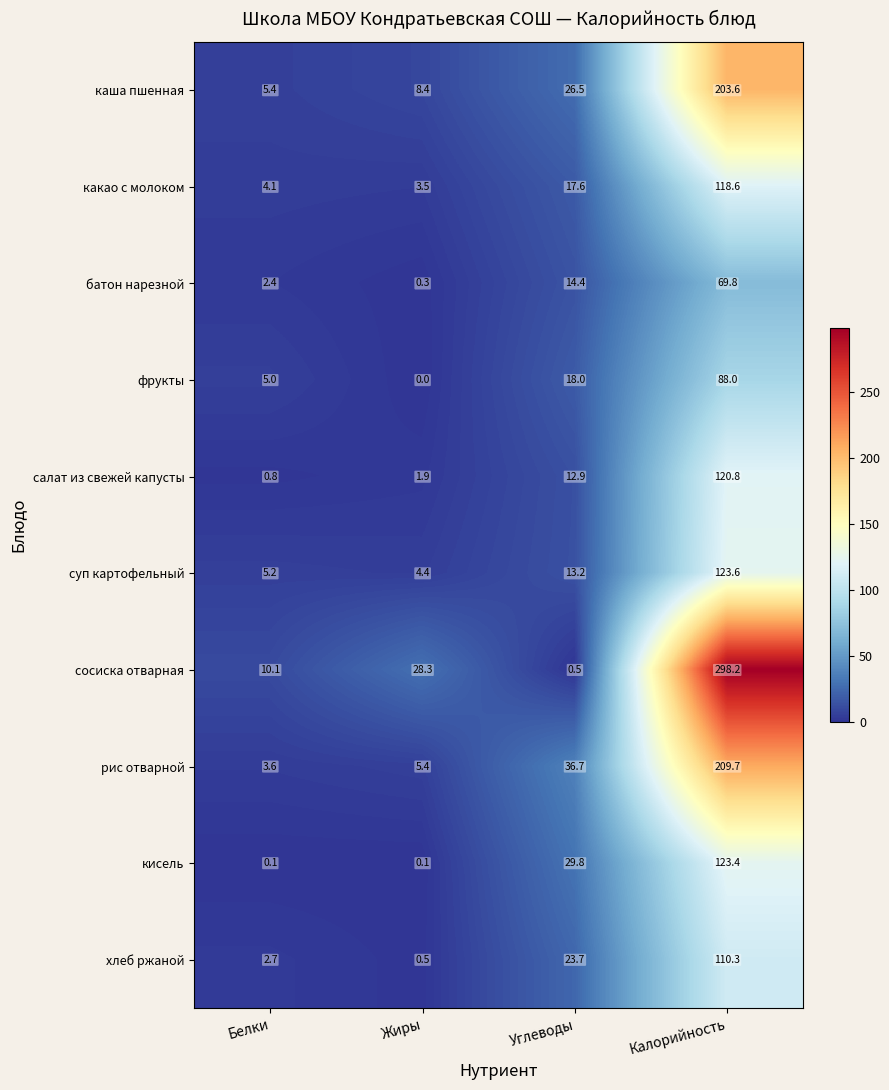

At which label does салат из свежей капусты reach its minimum?

Белки